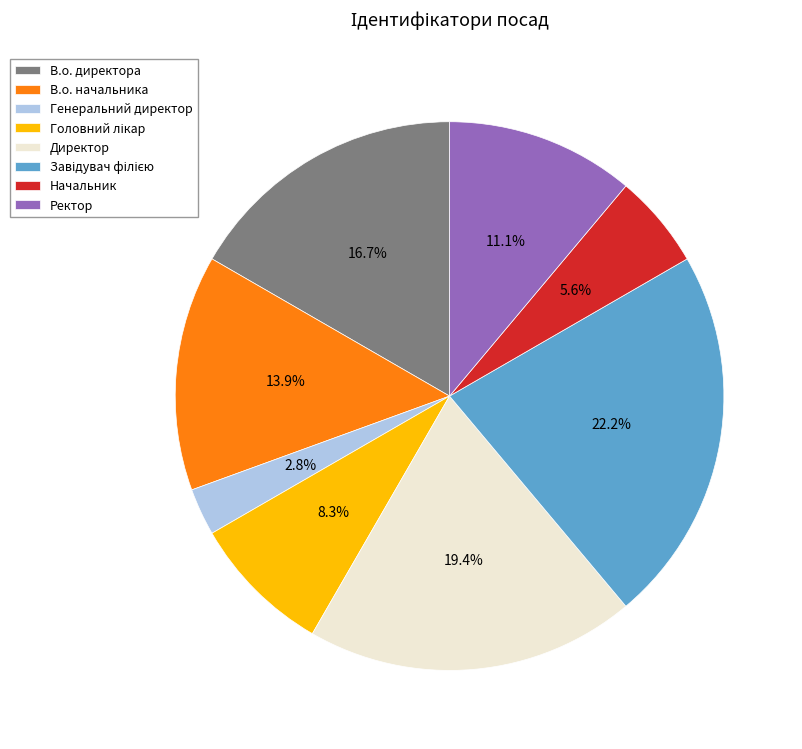

Between Начальник and В.о. директора, which is larger?

В.о. директора